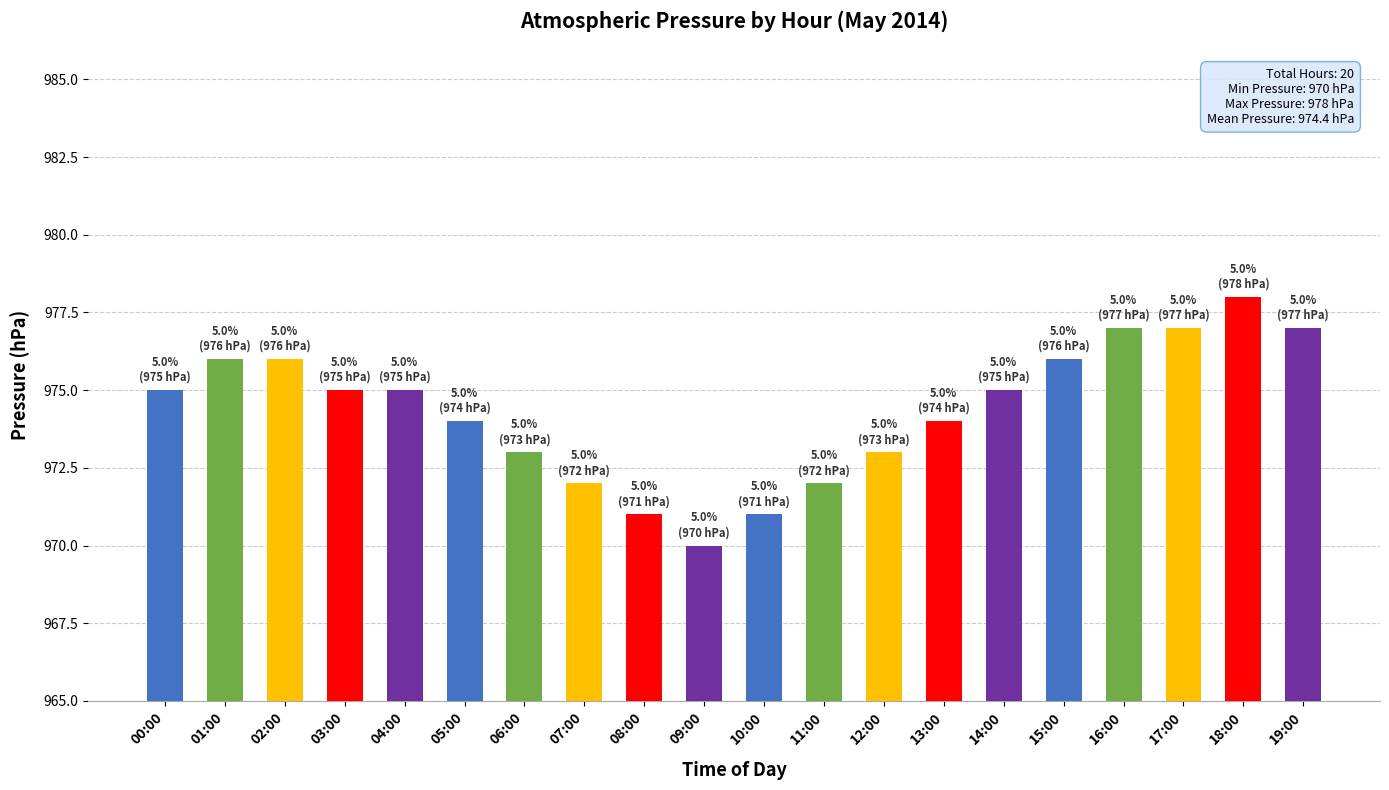

Which label corresponds to the smallest value in the chart?

09:00